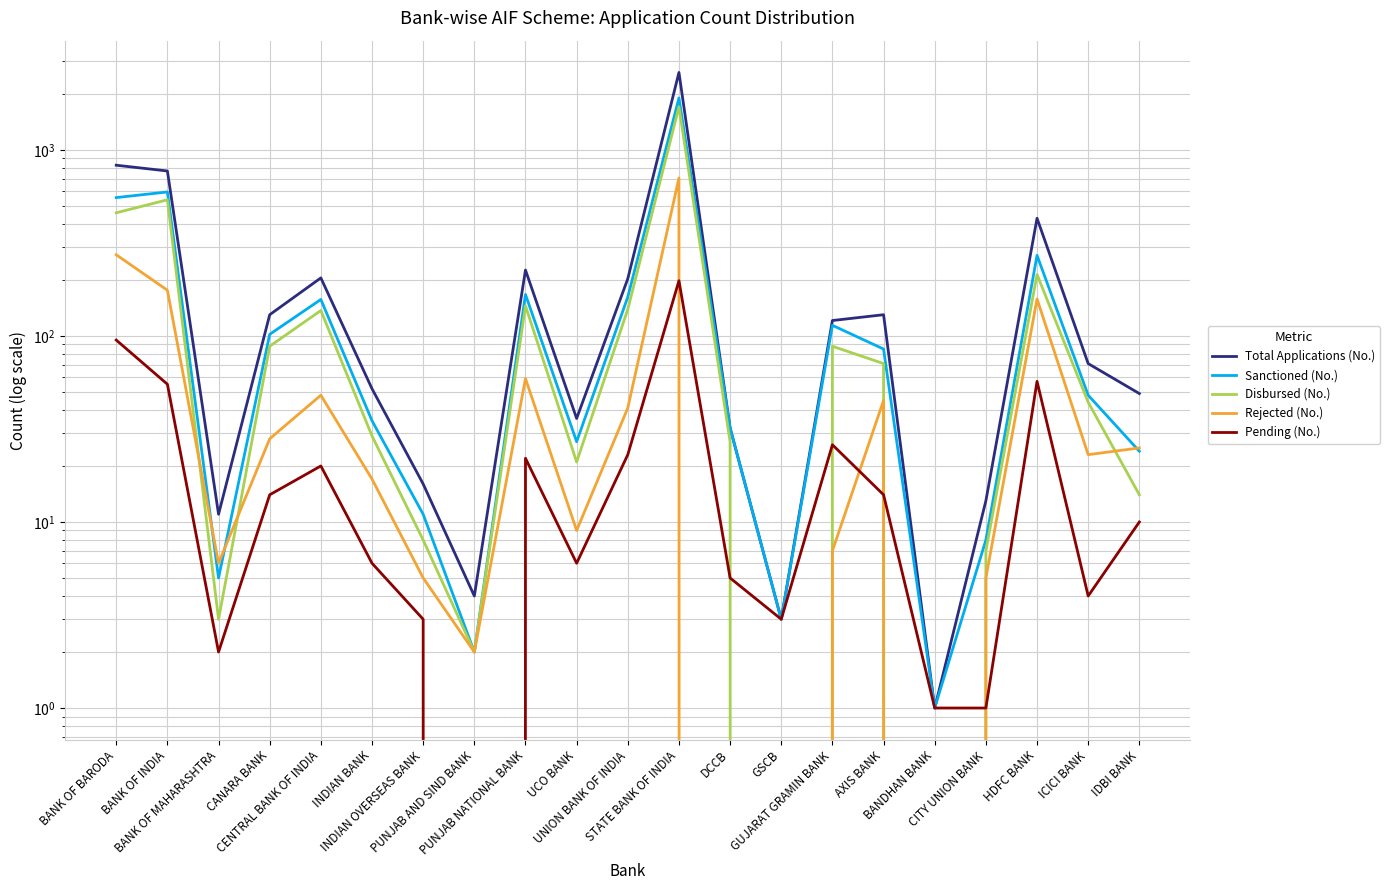

What is the label of the 16th point from the right?

INDIAN BANK